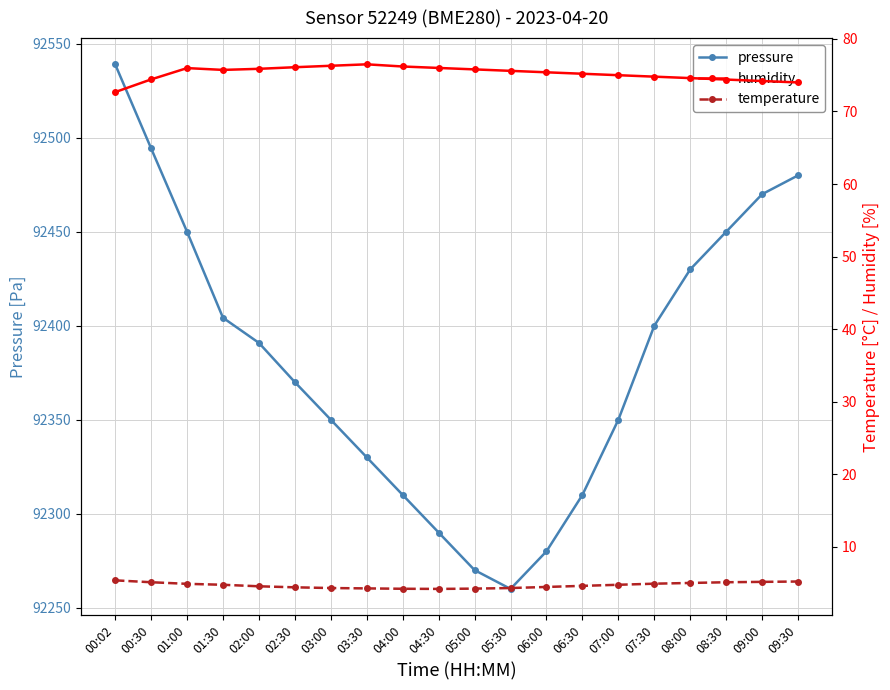

True or false: pressure and temperature cross at least once.

False